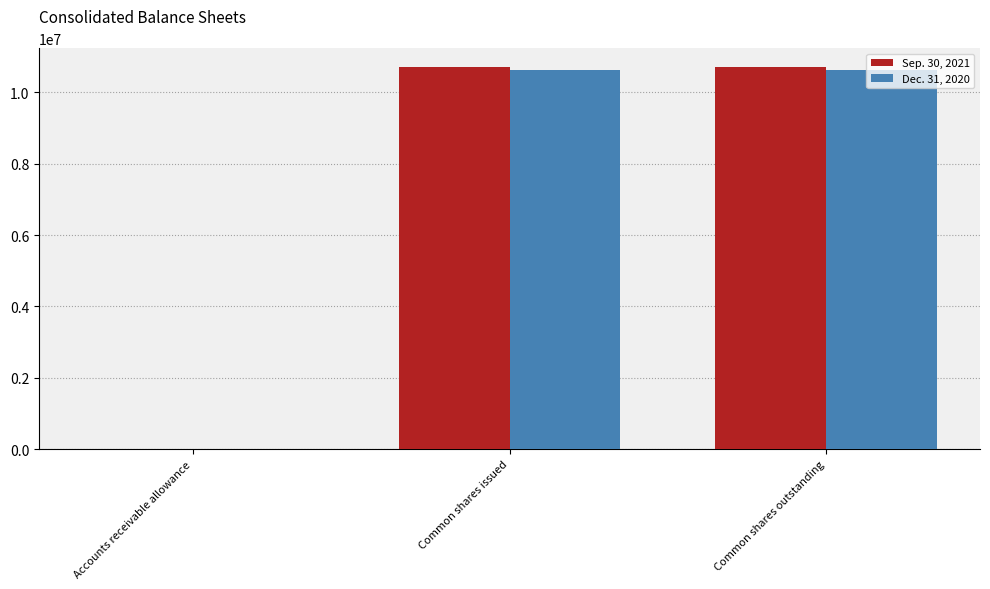

What are all the series names shown in the legend?

Sep. 30, 2021, Dec. 31, 2020